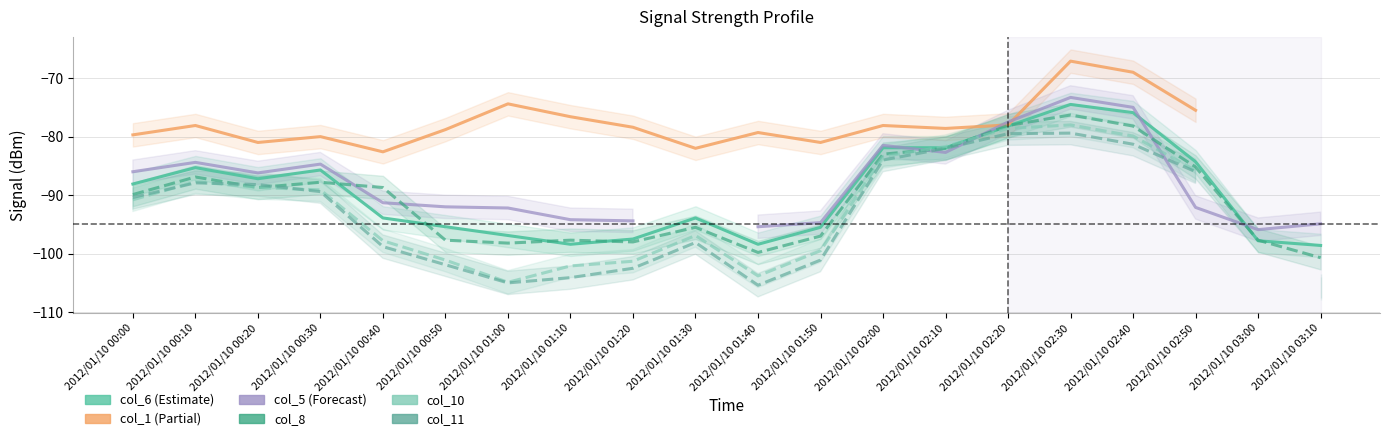

How many intersections are there between col_6 and col_8?

8